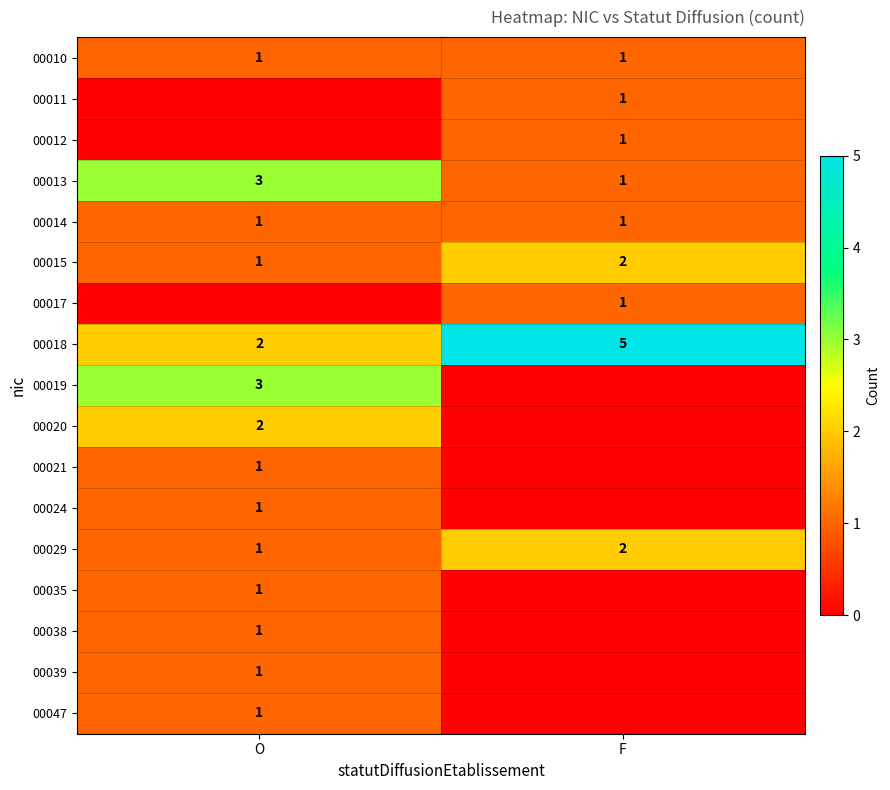

What is the sum of the 00015 values at F and O?

3